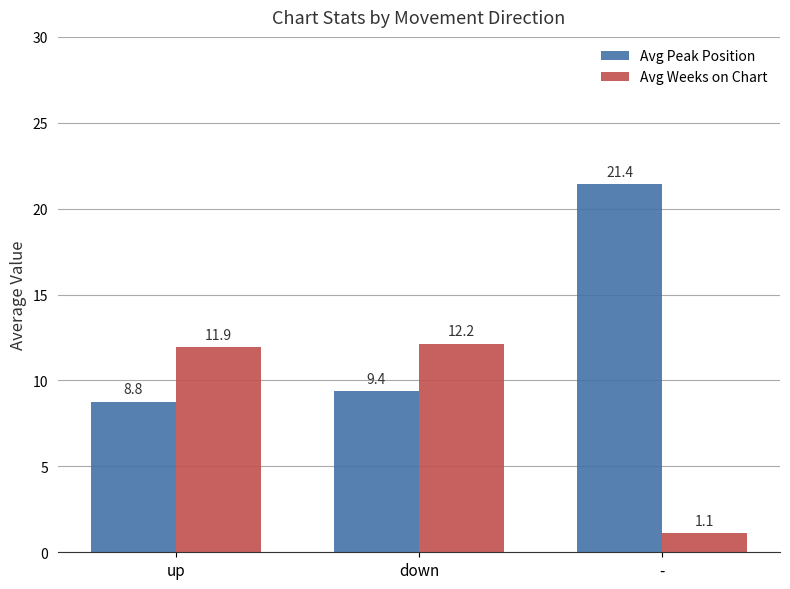

At down, list the series in order from smallest to largest.

Avg Peak Position, Avg Weeks on Chart